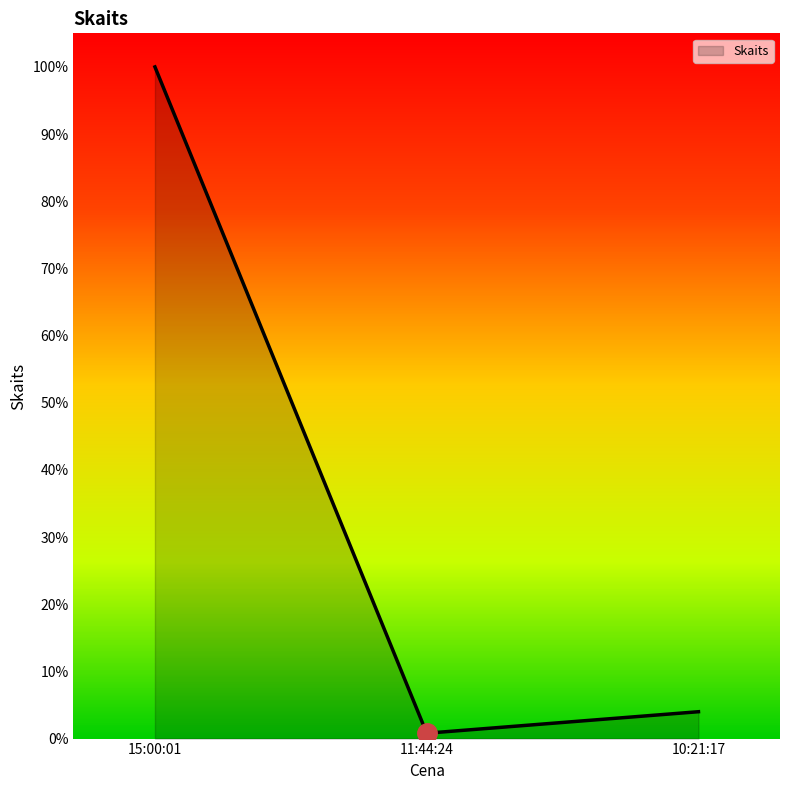

List the labels in order of value, smallest first.

11:44:24, 10:21:17, 15:00:01